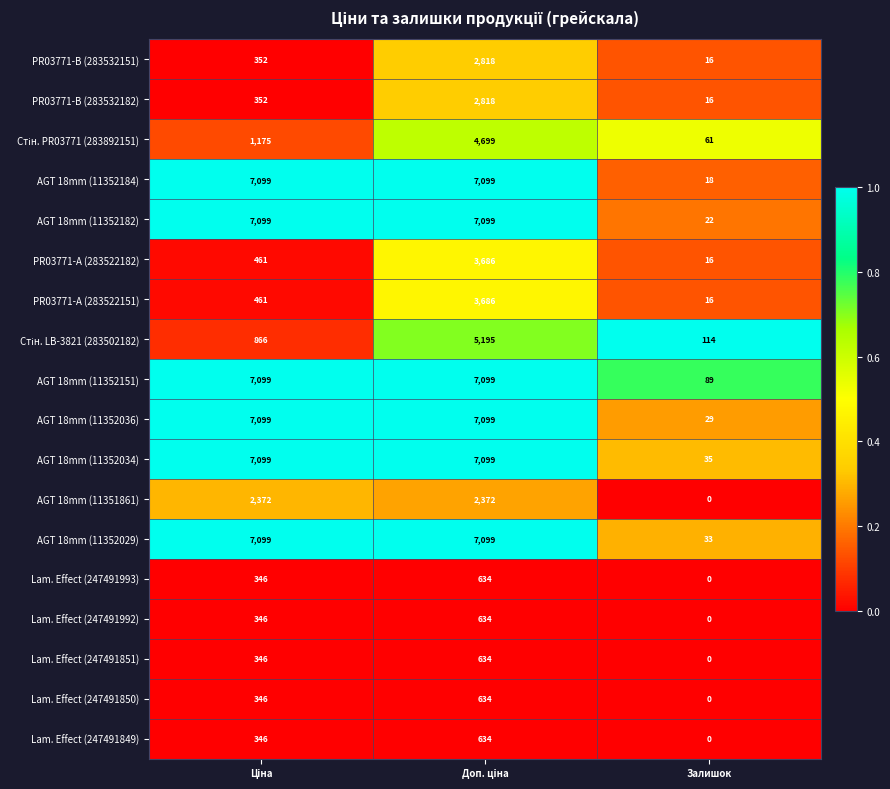

Which series has the largest total across all categories?

AGT 18mm (11352151)